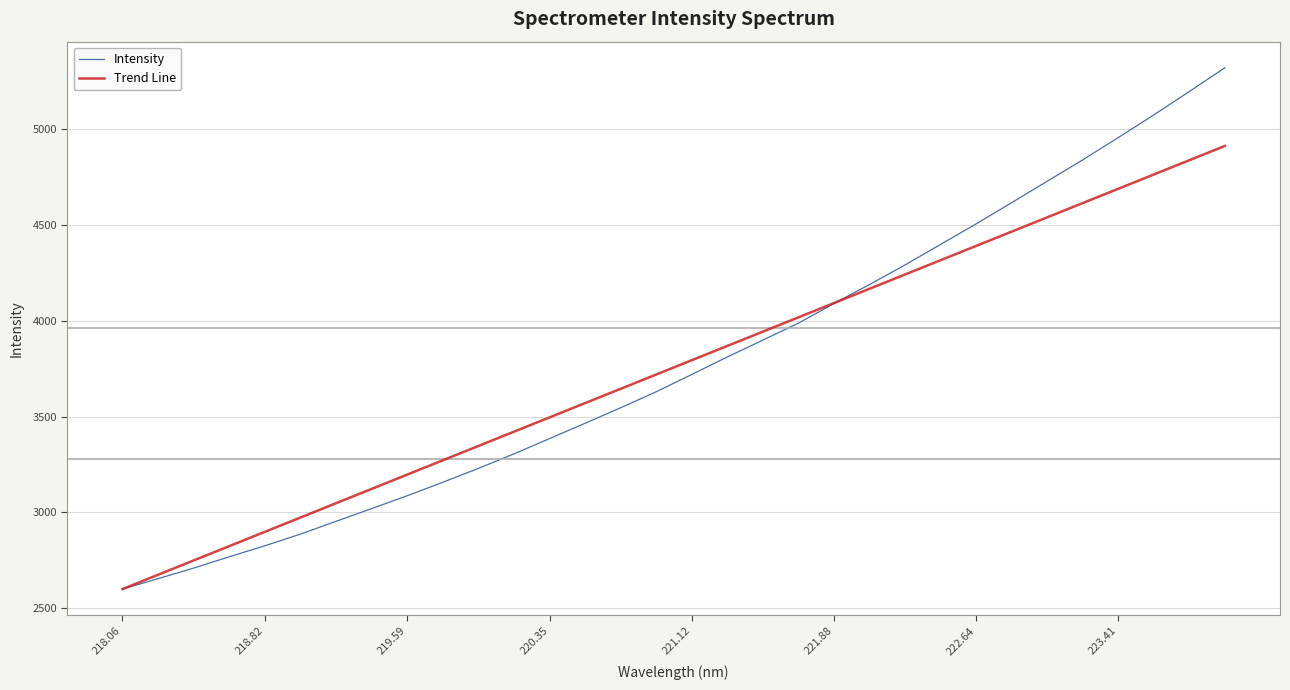

True or false: Intensity has a value of 3385.1 at 220.35.

True